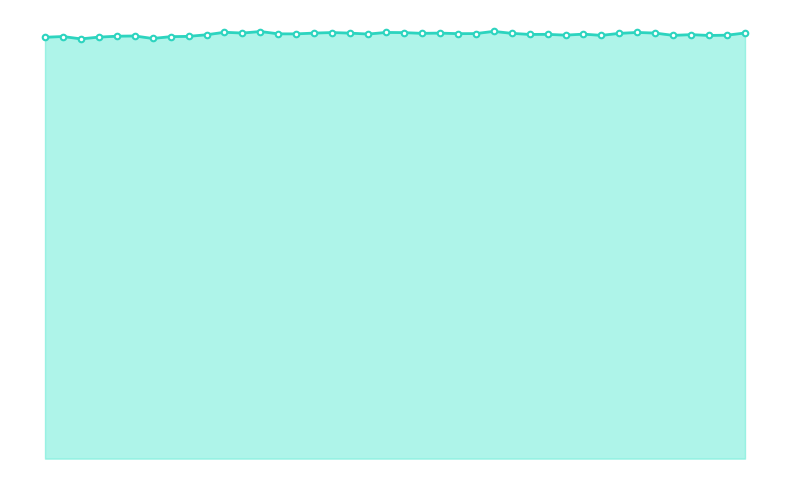

Does the chart have visible grid lines?

No